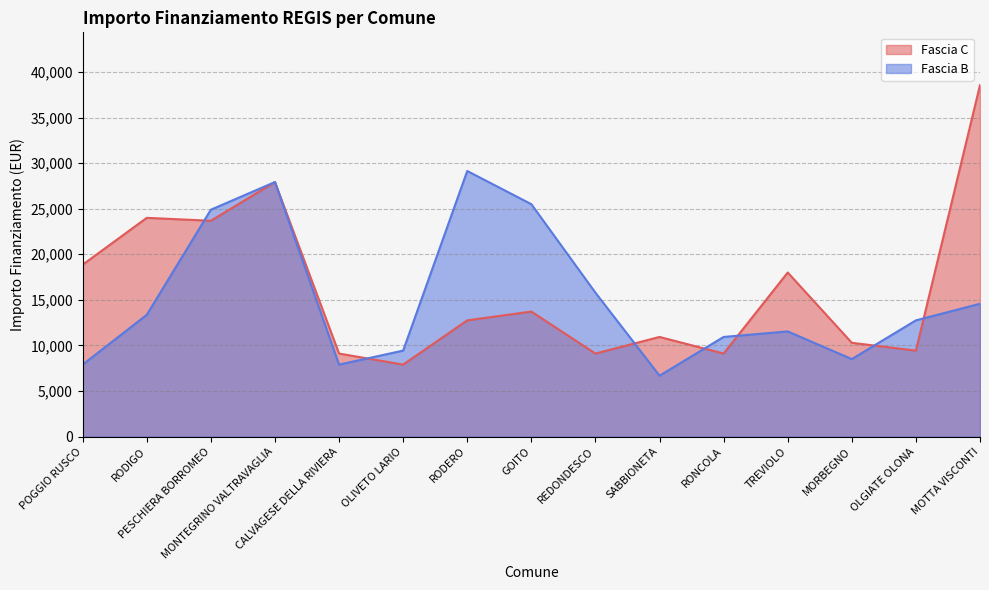

Reading left to right, extract all data points from this chart.

Fascia C: POGGIO RUSCO=18854	RODIGO=23996	PESCHIERA BORROMEO=23673	MONTEGRINO VALTRAVAGLIA=27922	CALVAGESE DELLA RIVIERA=9105	OLIVETO LARIO=7891	RODERO=12747	GOITO=13712	REDONDESCO=9105	SABBIONETA=10926	RONCOLA=9105	TREVIOLO=17997	MORBEGNO=10284	OLGIATE OLONA=9427	MOTTA VISCONTI=38565
Fascia B: POGGIO RUSCO=7891	RODIGO=13354	PESCHIERA BORROMEO=24887	MONTEGRINO VALTRAVAGLIA=27922	CALVAGESE DELLA RIVIERA=7891	OLIVETO LARIO=9427	RODERO=29136	GOITO=25494	REDONDESCO=15782	SABBIONETA=6677	RONCOLA=10926	TREVIOLO=11533	MORBEGNO=8498	OLGIATE OLONA=12747	MOTTA VISCONTI=14568